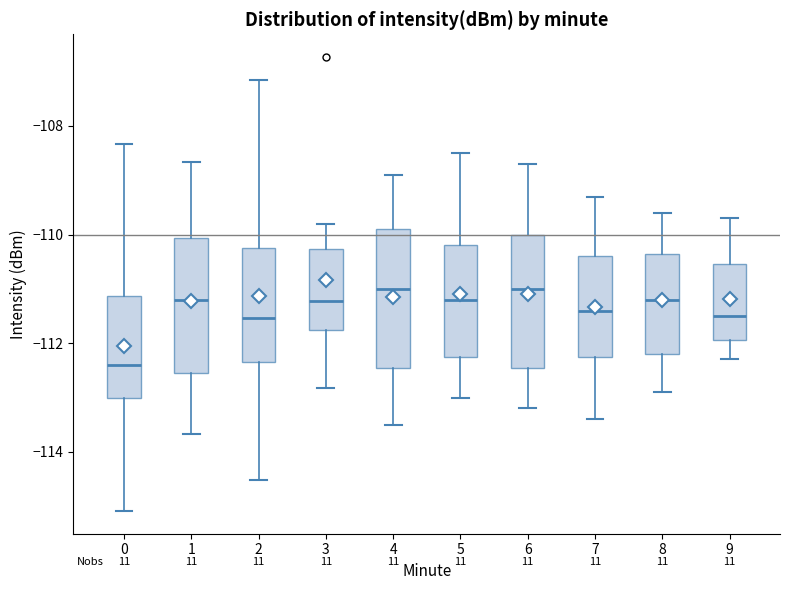

Where does the lower whisker of the box at x = 1 end on the y-axis? The values are not printed on the chart, so give them approximately, as read against the axis.

-113.6